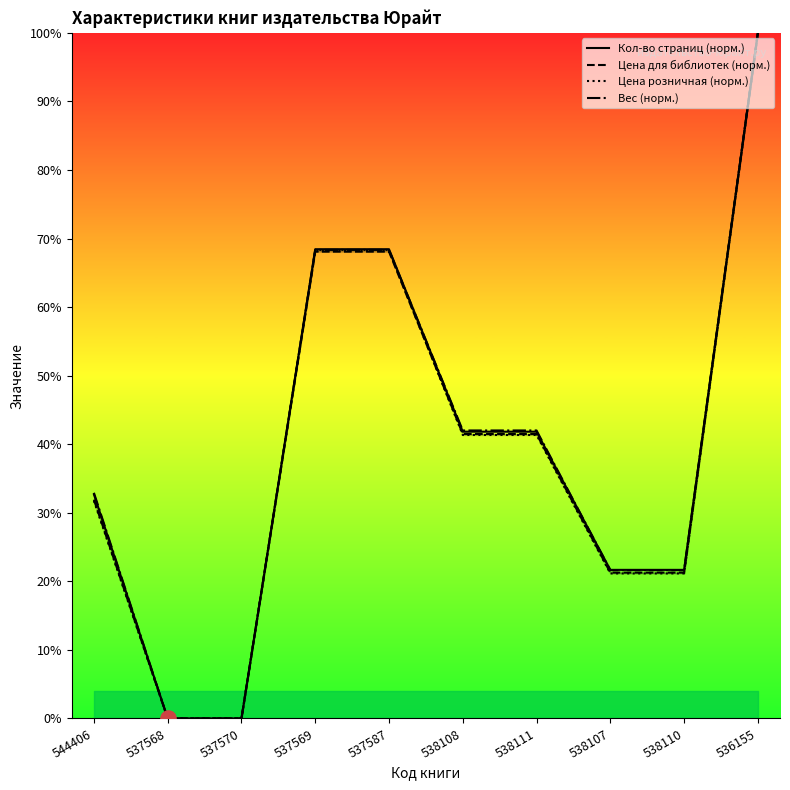

Is the value of Вес (норм.) at 538108 greater than the value of Цена для библиотек (норм.) at 537568?

Yes